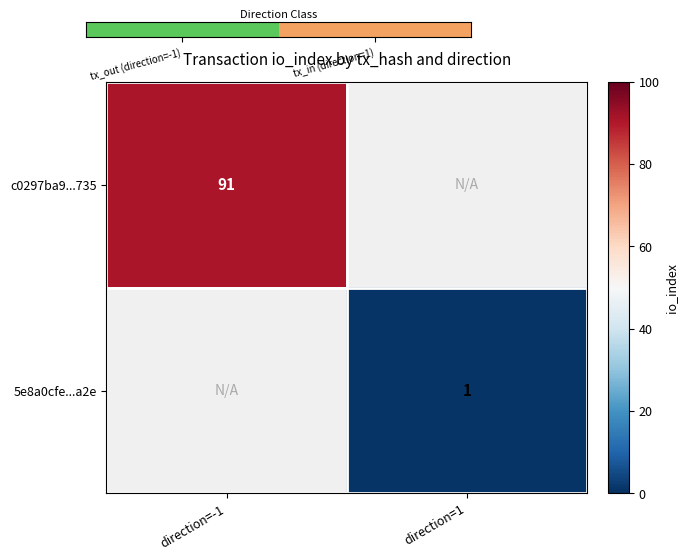

Is it true that c0297ba9...735 equals 91 at direction=-1?

True